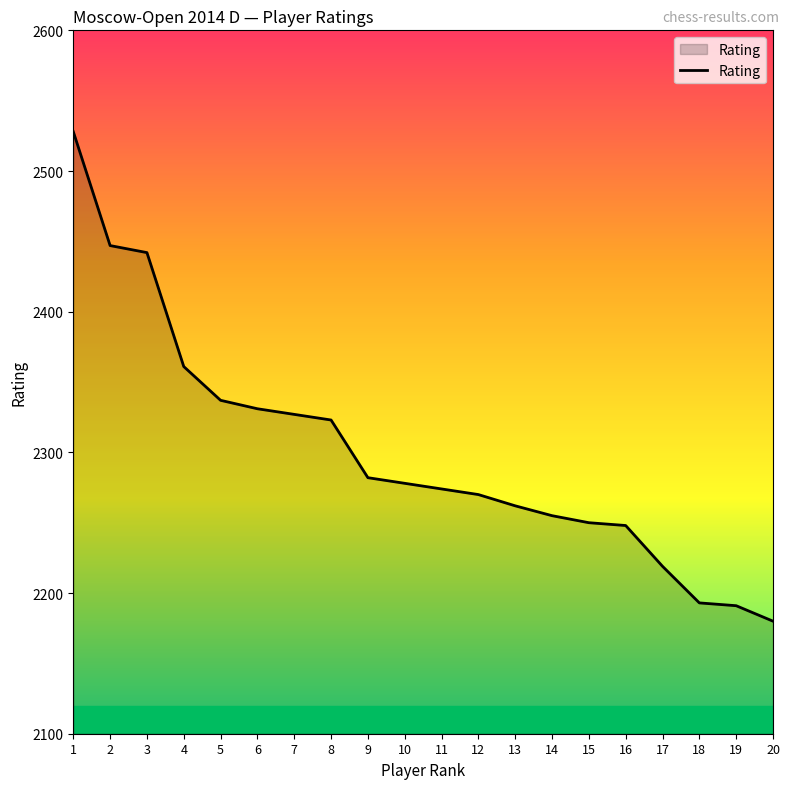

How many categories are shown in the chart?

20